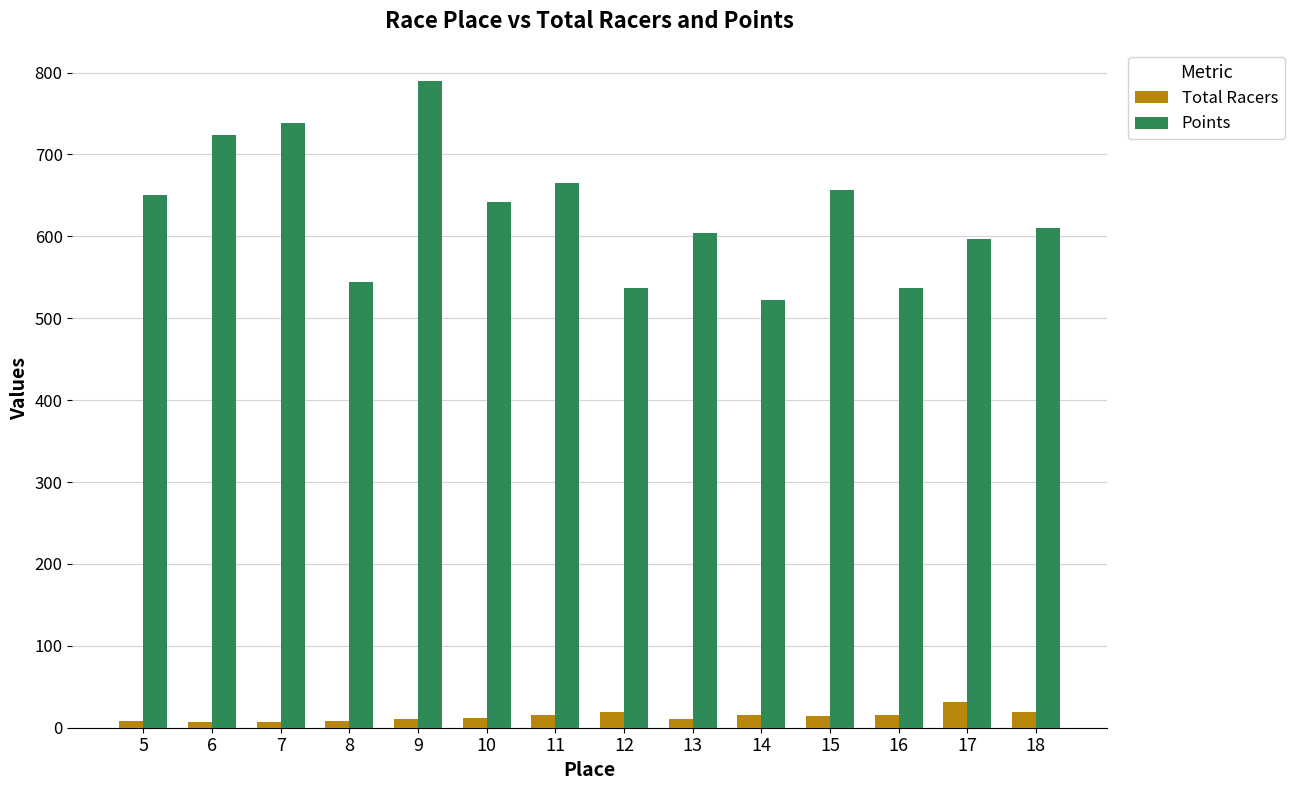

What is the average value of the Points series?

629.6